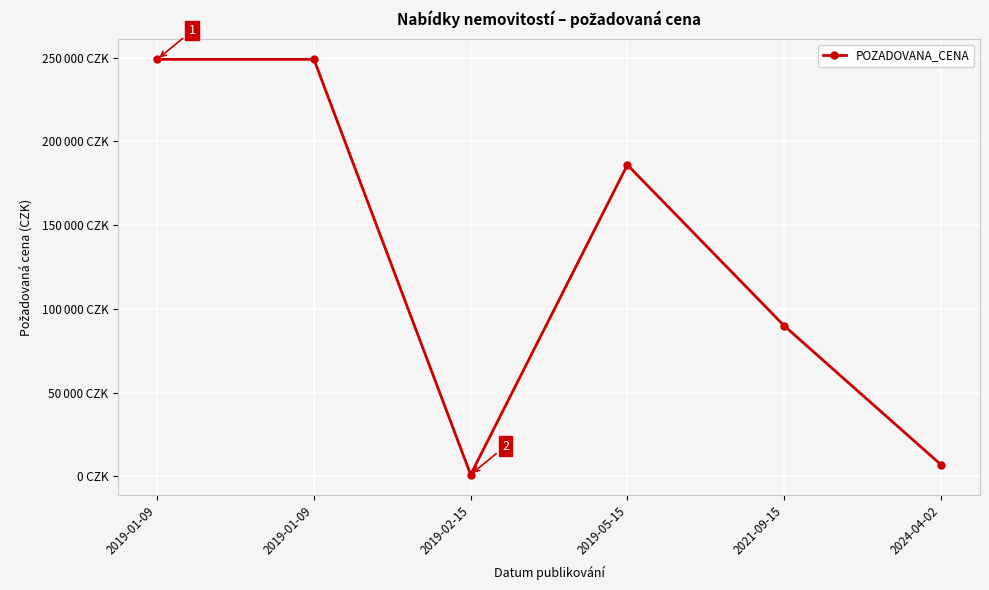

List the labels in order of value, largest first.

2019-01-09, 2019-01-09, 2019-05-15, 2021-09-15, 2024-04-02, 2019-02-15